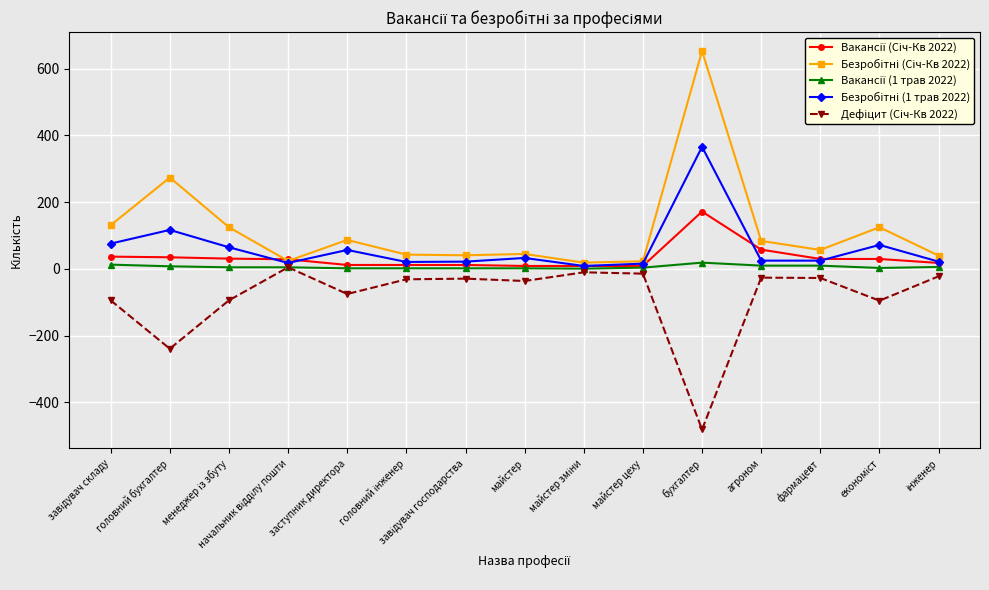

At which category is the sum across all series the highest?

бухгалтер